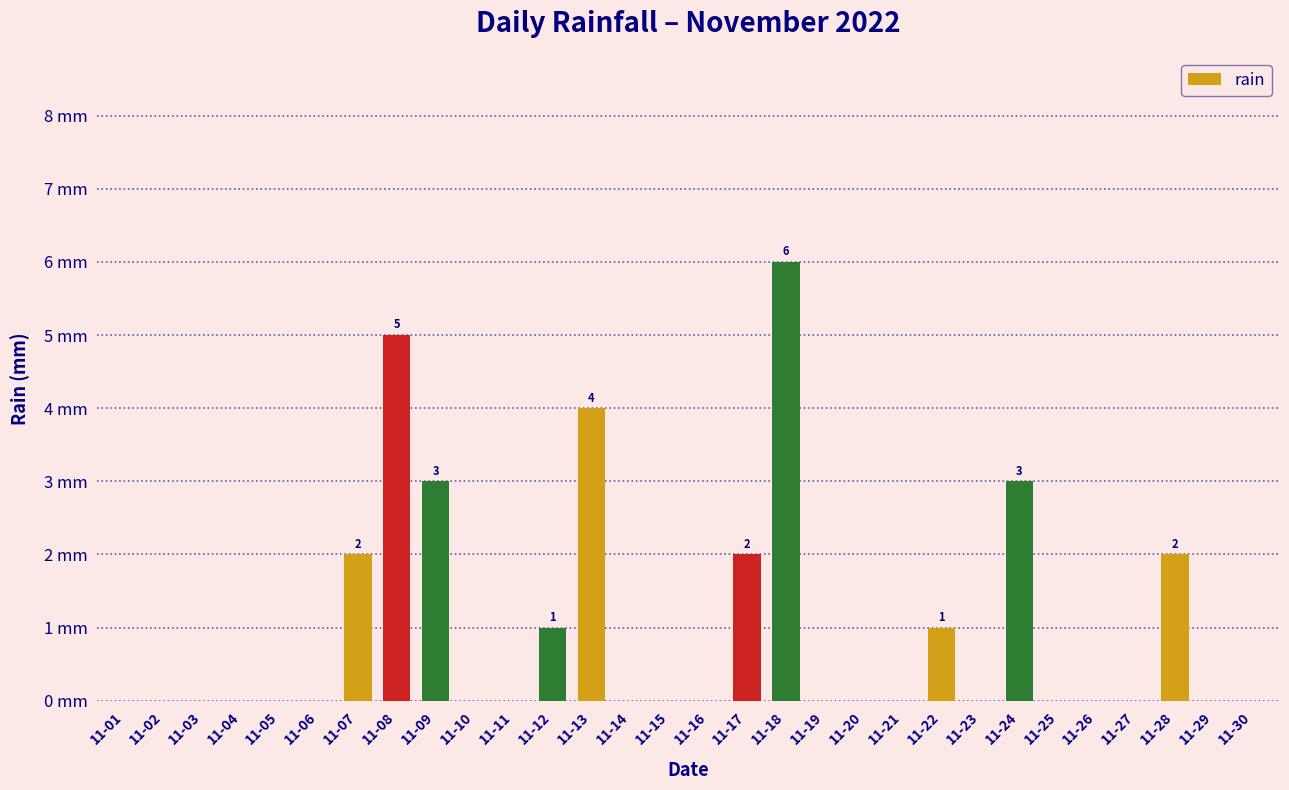

How many values are above zero?

10